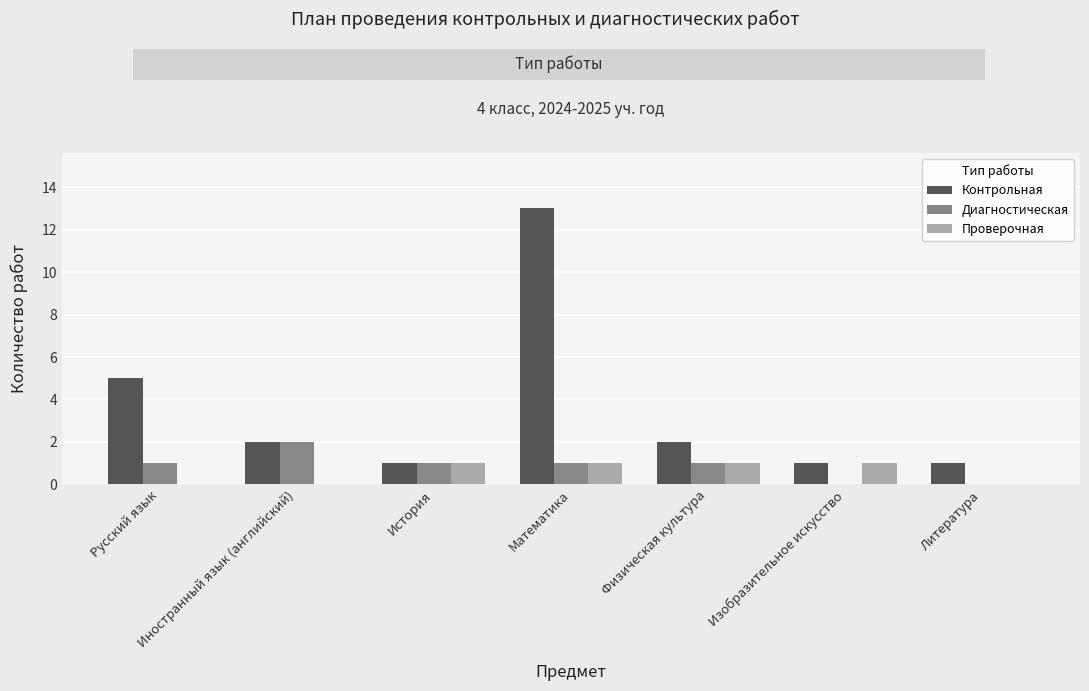

Which series has the largest range (max minus min)?

Контрольная